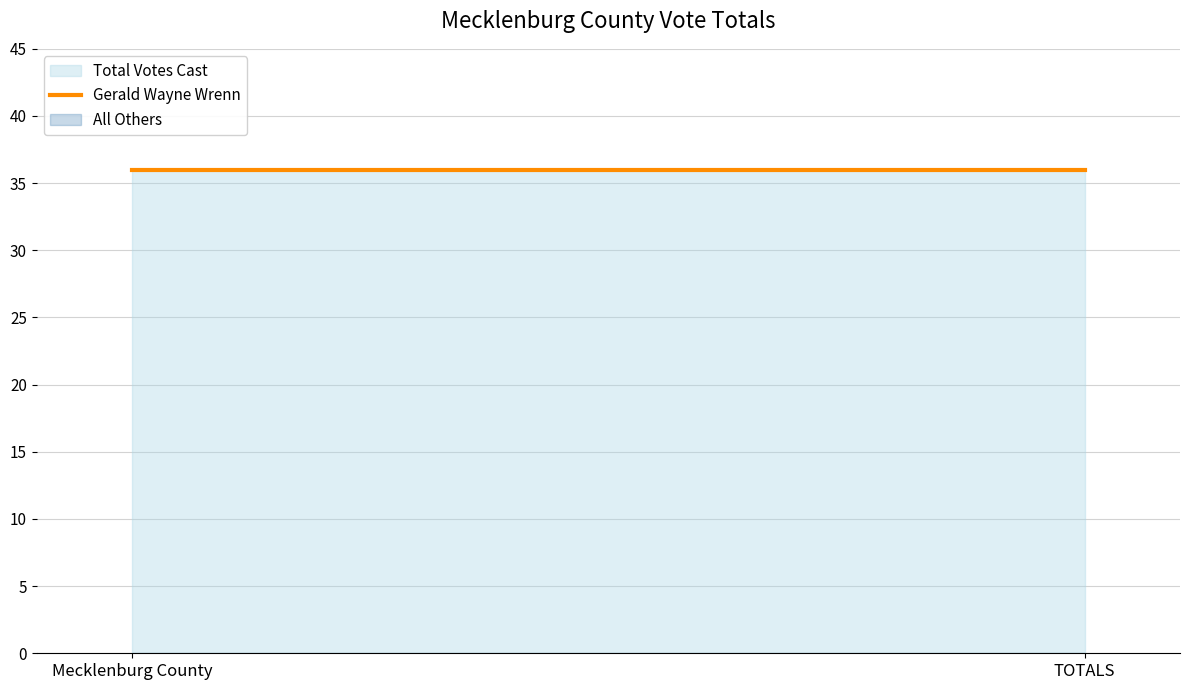

Between Mecklenburg County and TOTALS, which series saw the biggest shift?

Gerald Wayne Wrenn